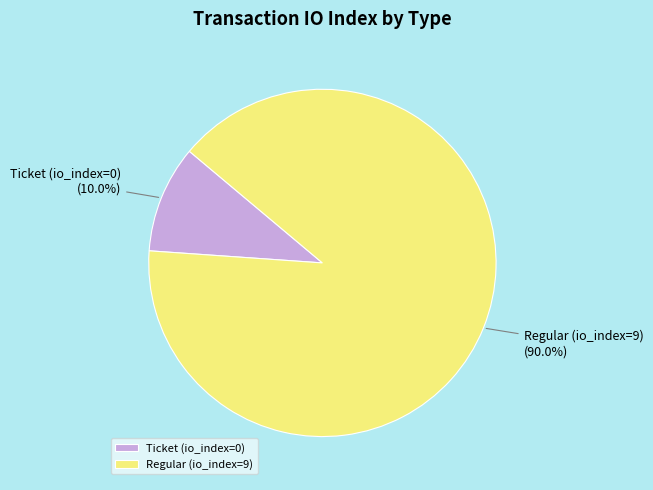

To the nearest percent, what is the difference between the Ticket (io_index=0) and Regular (io_index=9) slice percentages?

80%